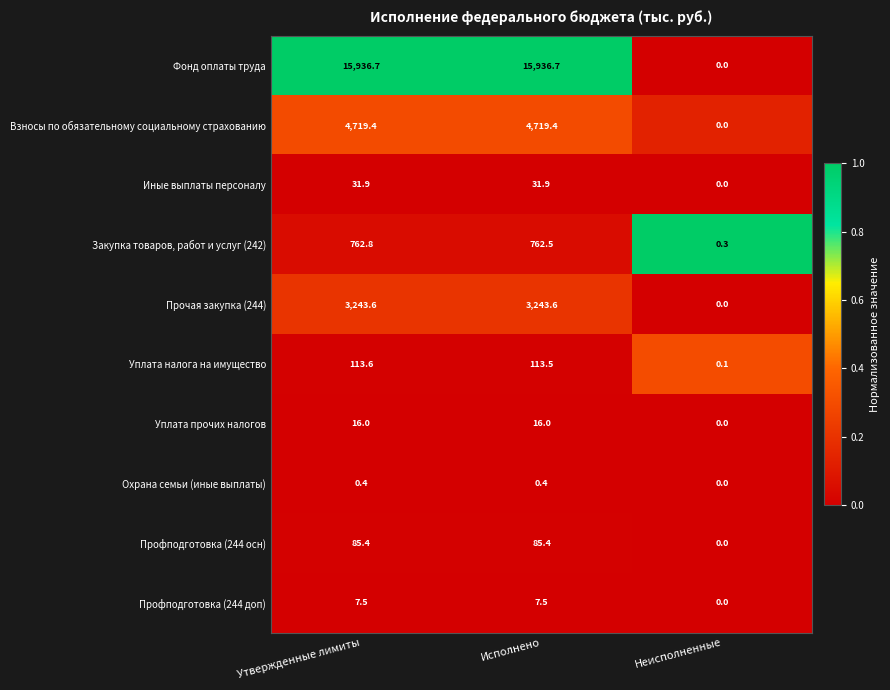

What is the maximum value for Фонд оплаты труда?

15936.7